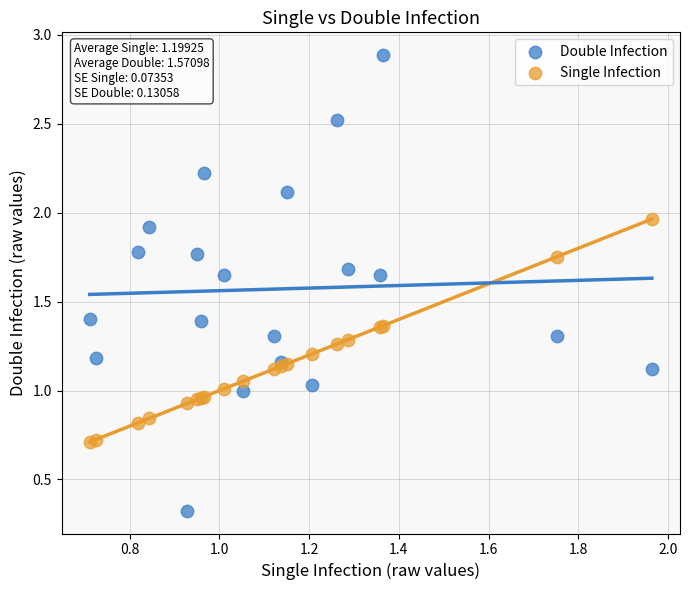

Which series has the widest spread of Y values?

Double Infection